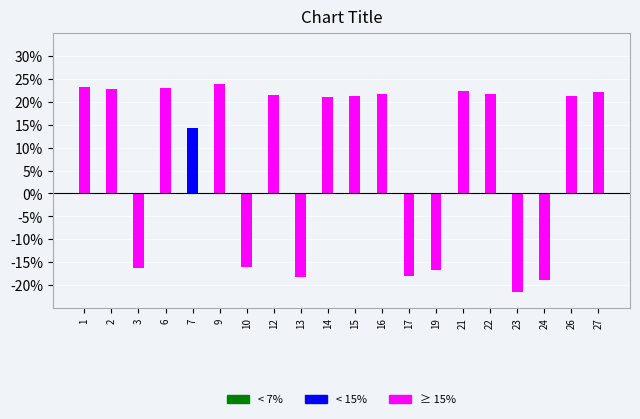

How many data points are above 21?

11